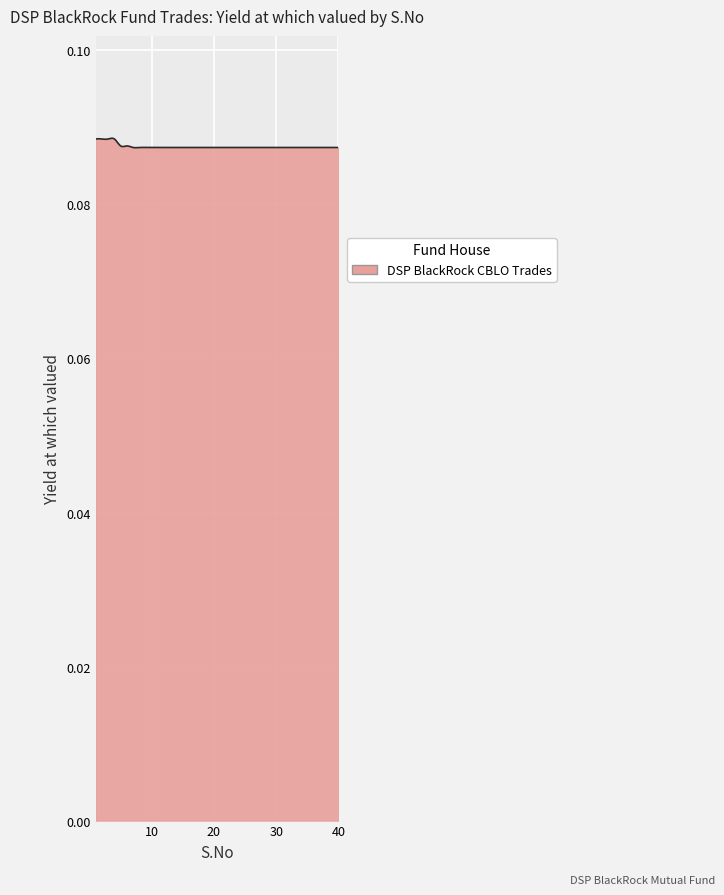

What is the sum of all values?

35.0